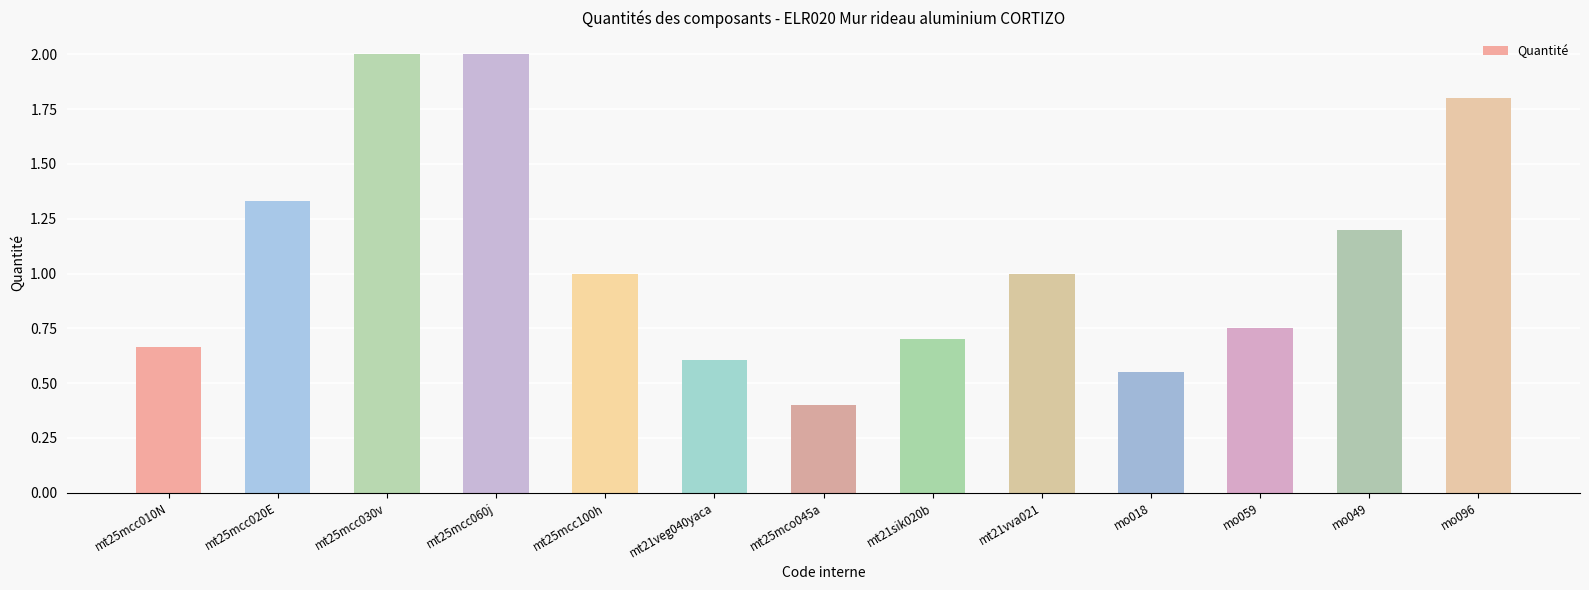

Between mt21veg040yaca and mt25mcc010N, which is larger?

mt25mcc010N